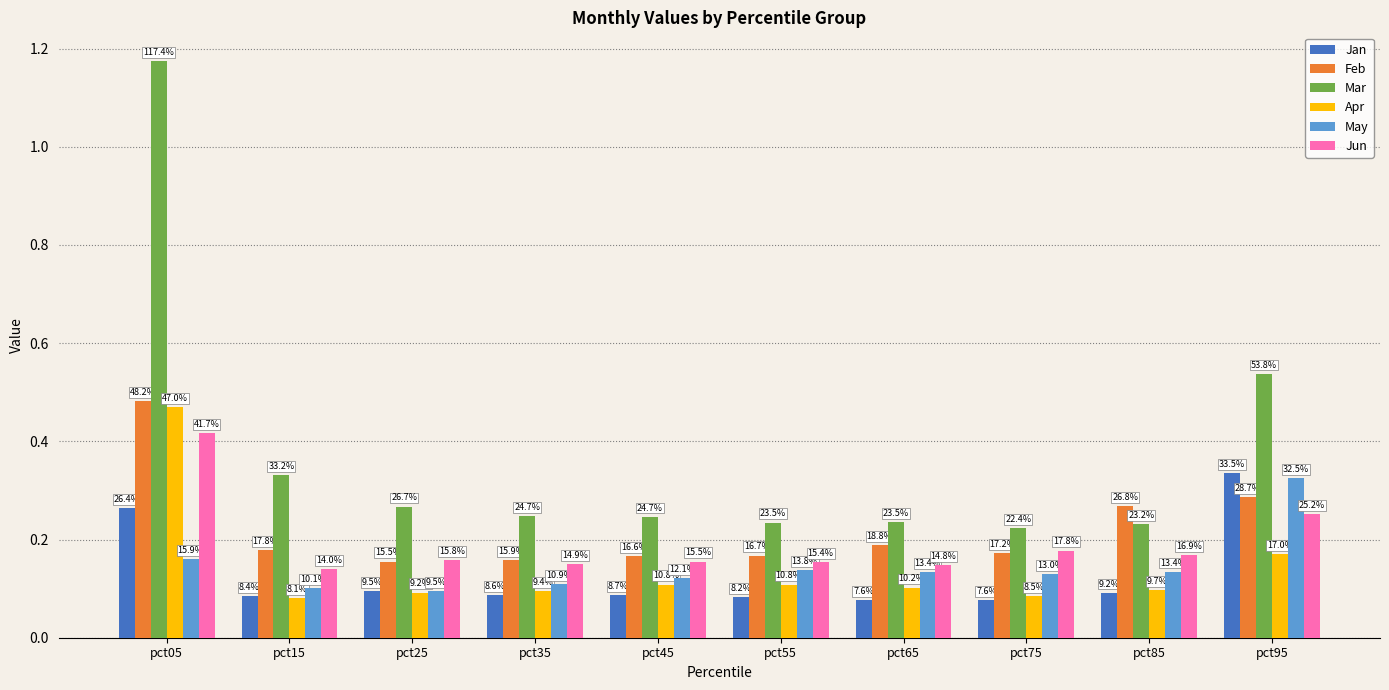

How many groups of bars are there?

10